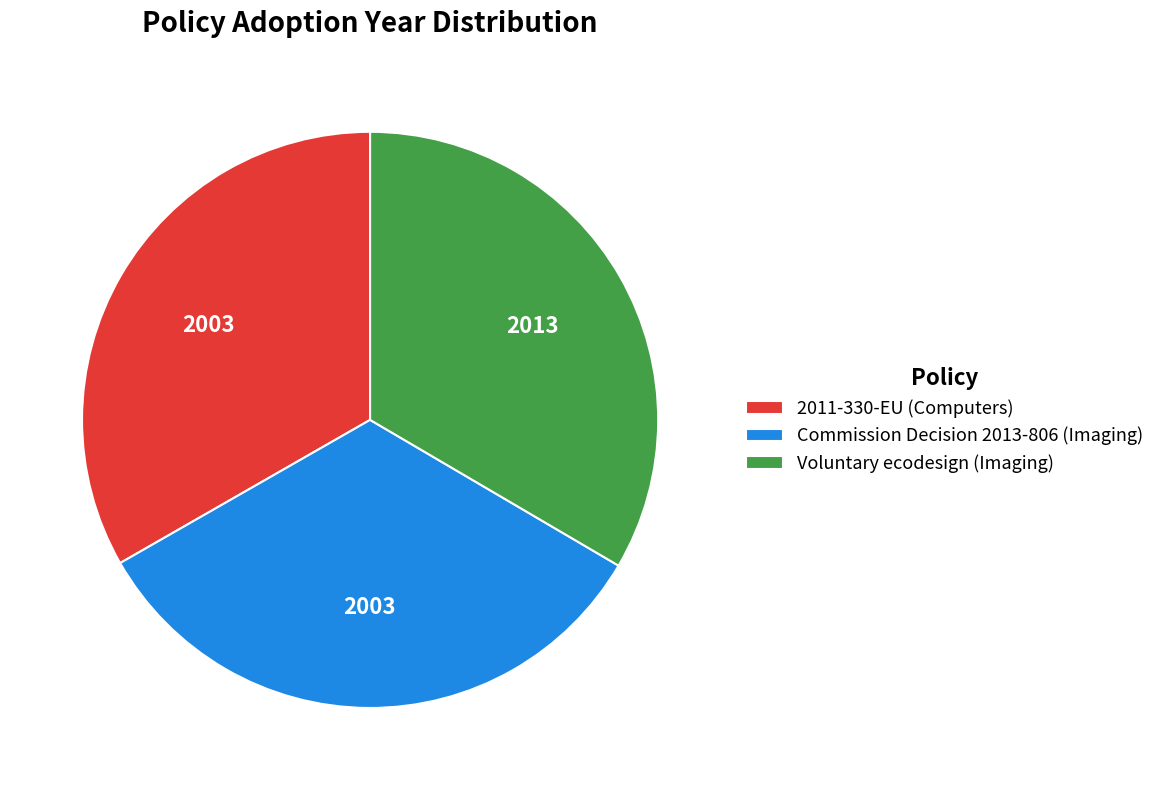

The 2011-330-EU (Computers) slice represents 33% of the pie. True or false?

True